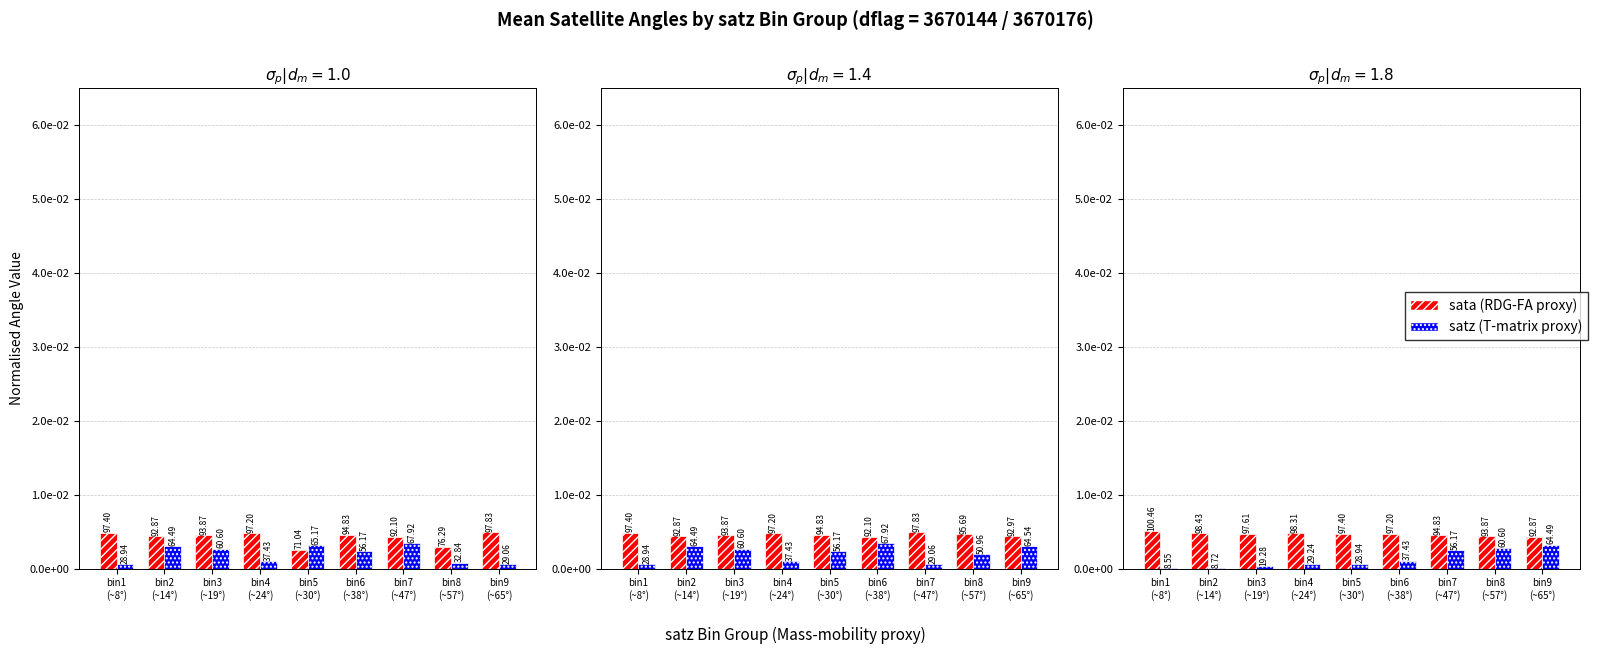

Which series changed the most between bin4
(~24°) and bin7
(~47°)?

satz